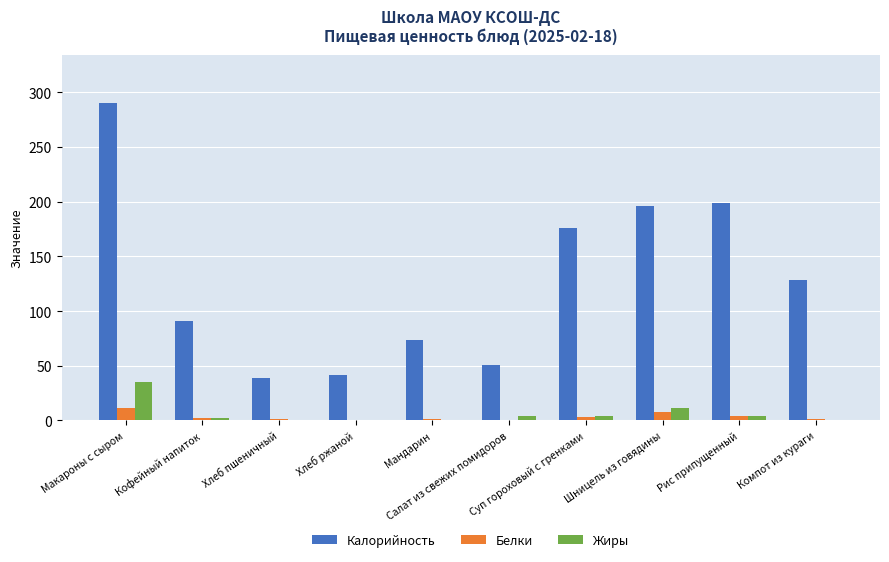

Where does the Жиры series first go above 4?

Макароны с сыром